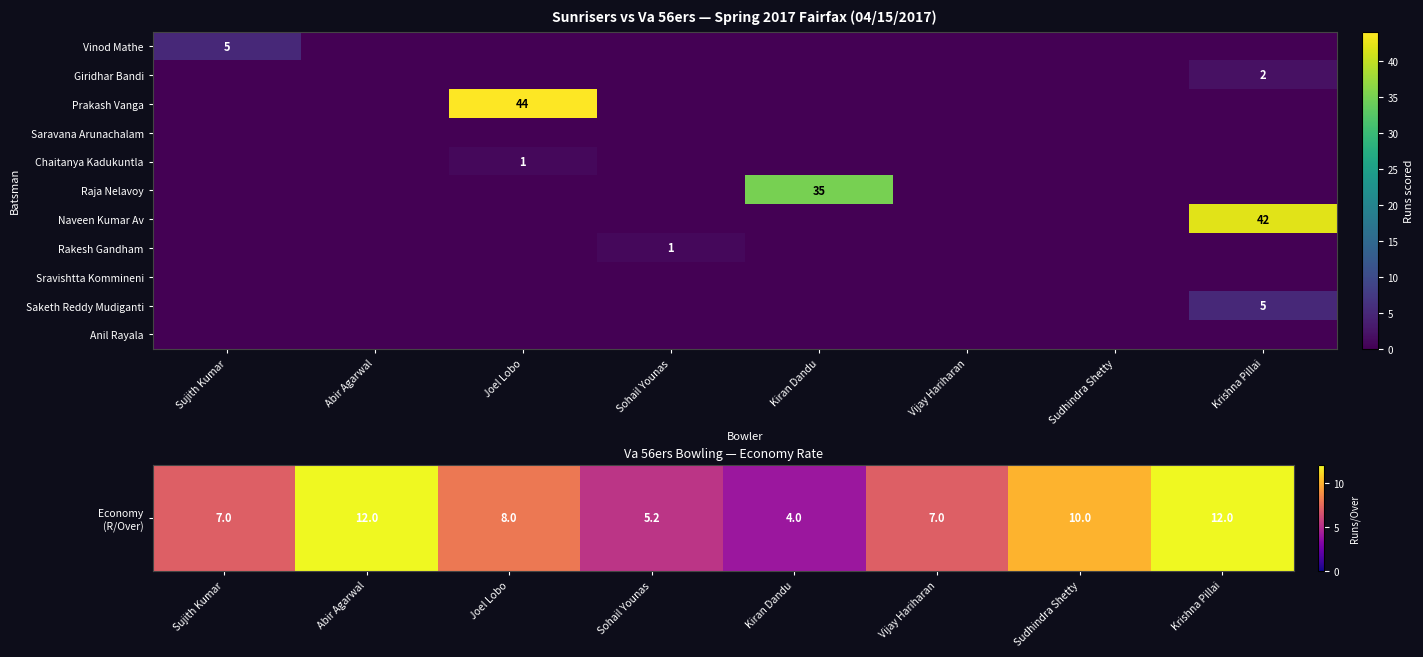

What is the total value across all series at Sudhindra Shetty?

10.0